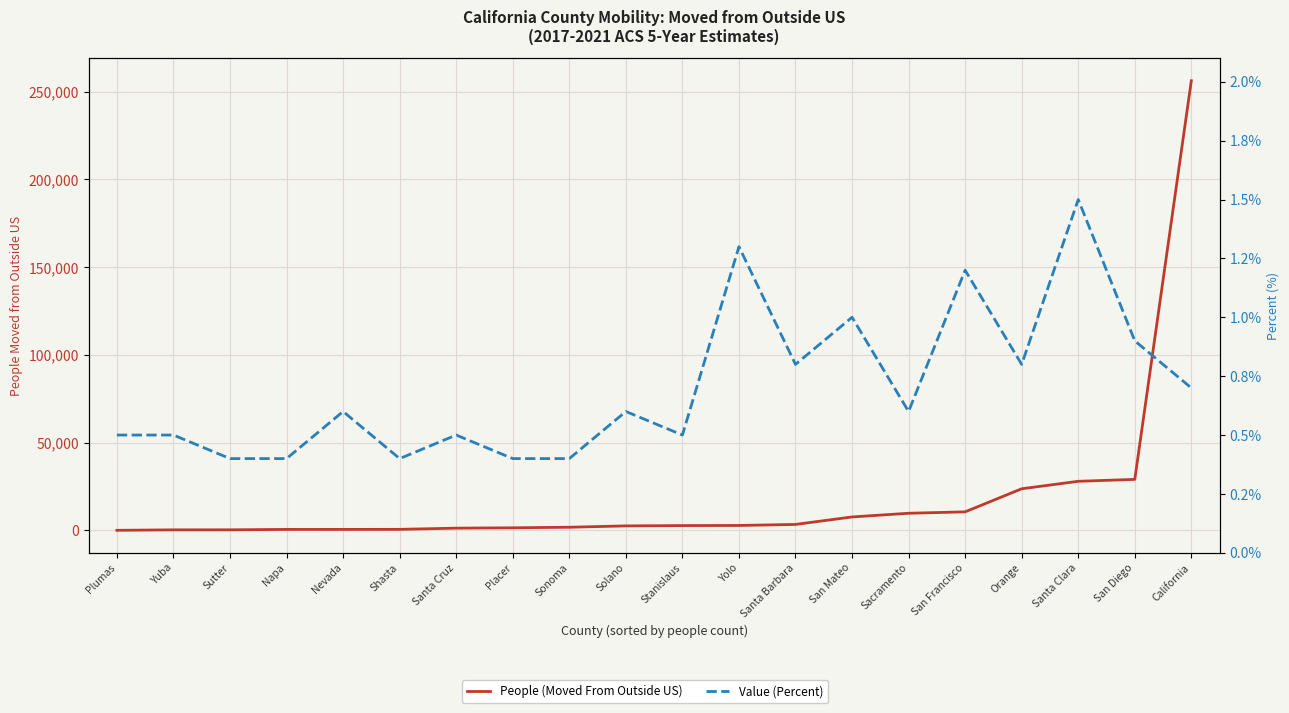

The value of People (Moved From Outside US) at Santa Barbara is 1507.9. True or false?

False